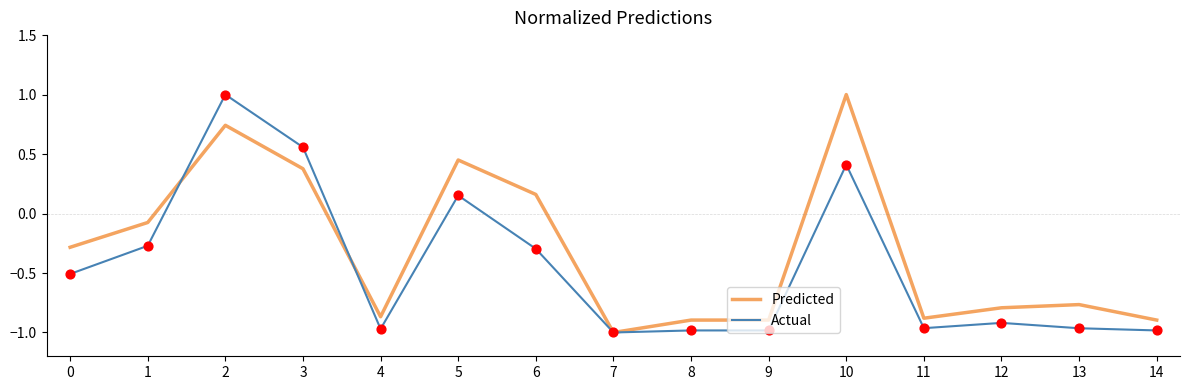

At how many categories does at least one series exceed 0?

5